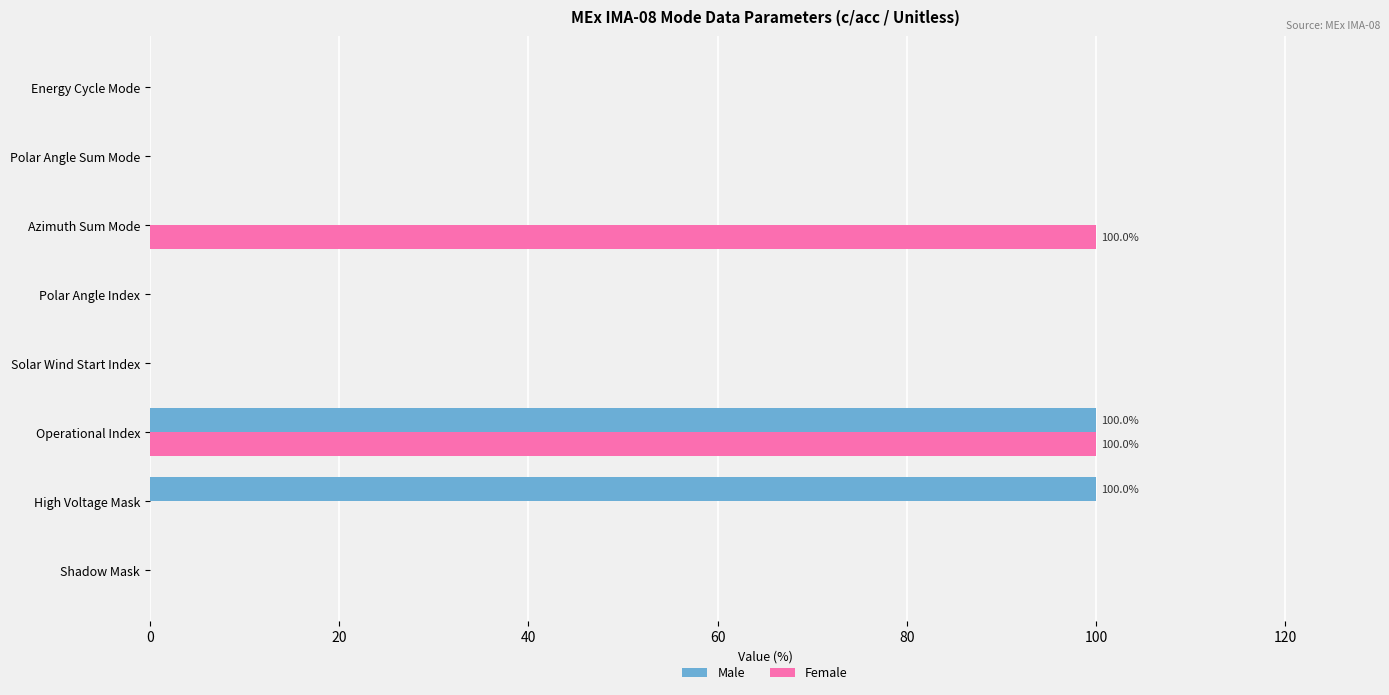

Which series changed the most between Solar Wind Start Index and Azimuth Sum Mode?

Female